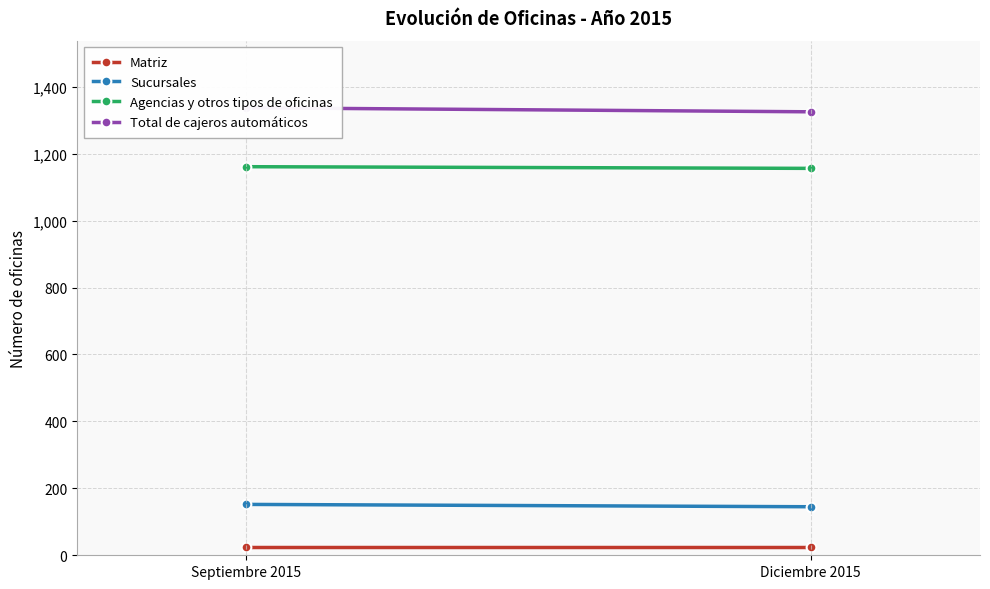

What is the lowest value of the Agencias y otros tipos de oficinas series?

1156